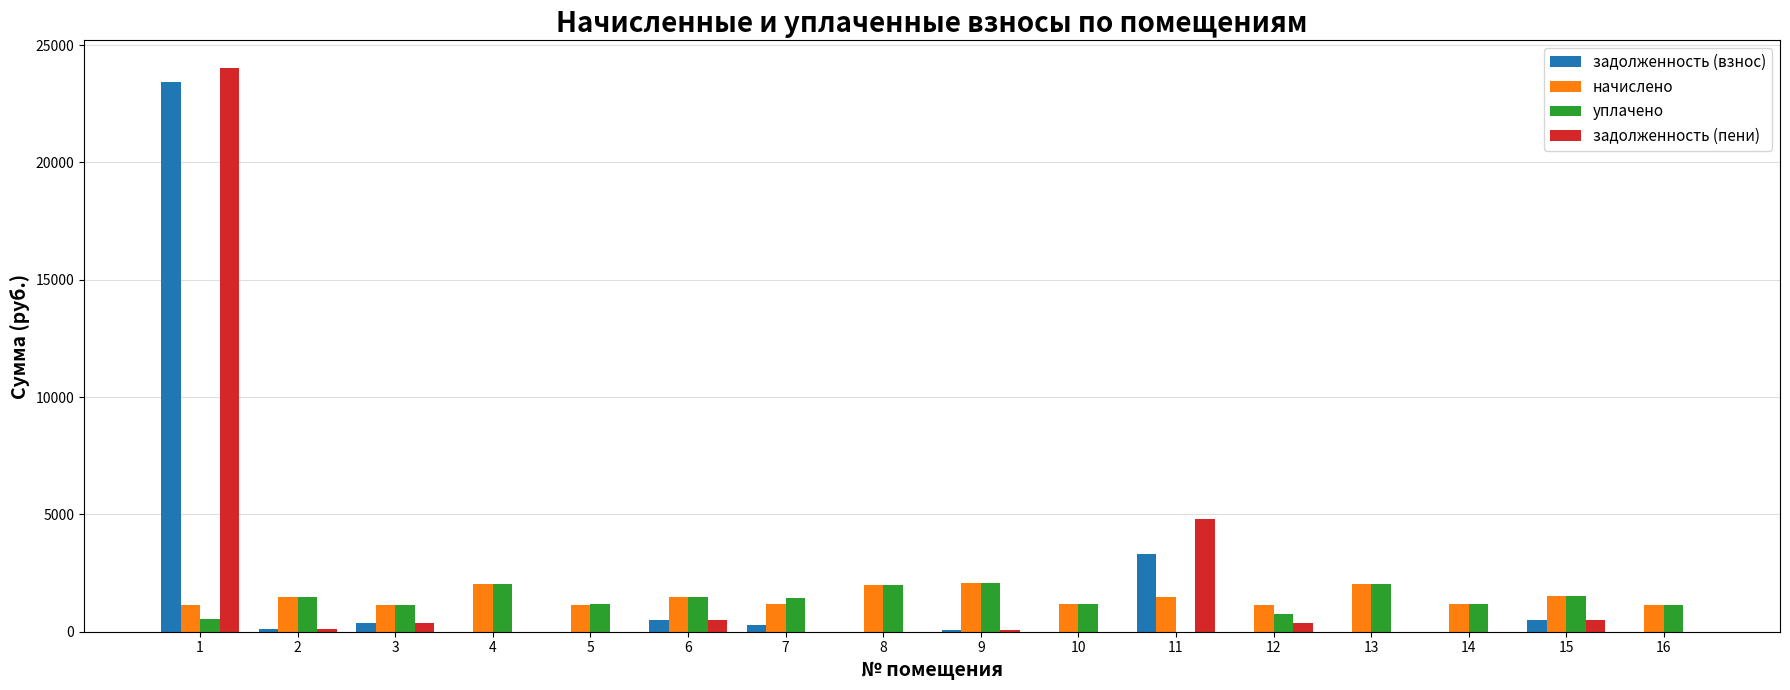

The value of задолженность (пени) at 1 is 24001.9. True or false?

True